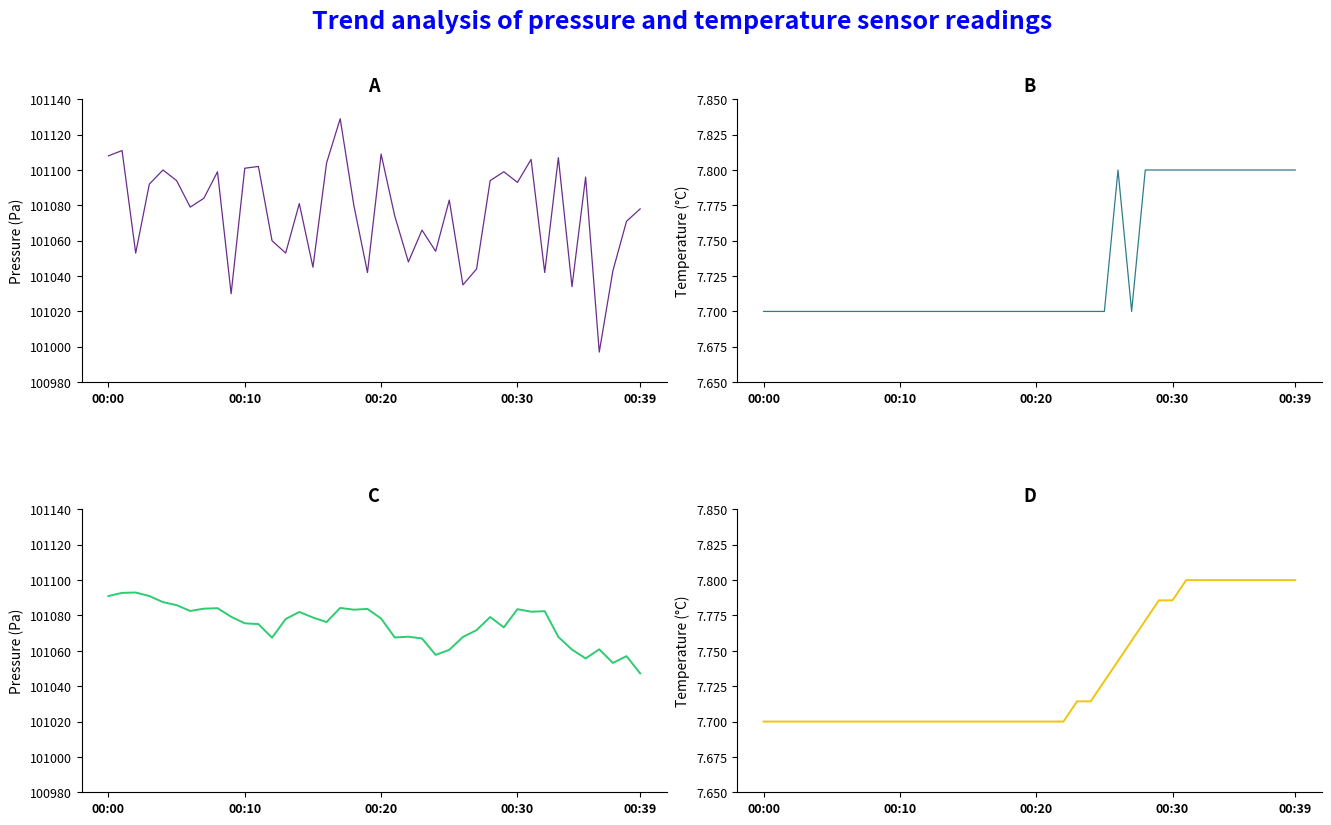

What are all the series names shown in the legend?

pressure, temperature, pressure (smoothed), temperature (smoothed)